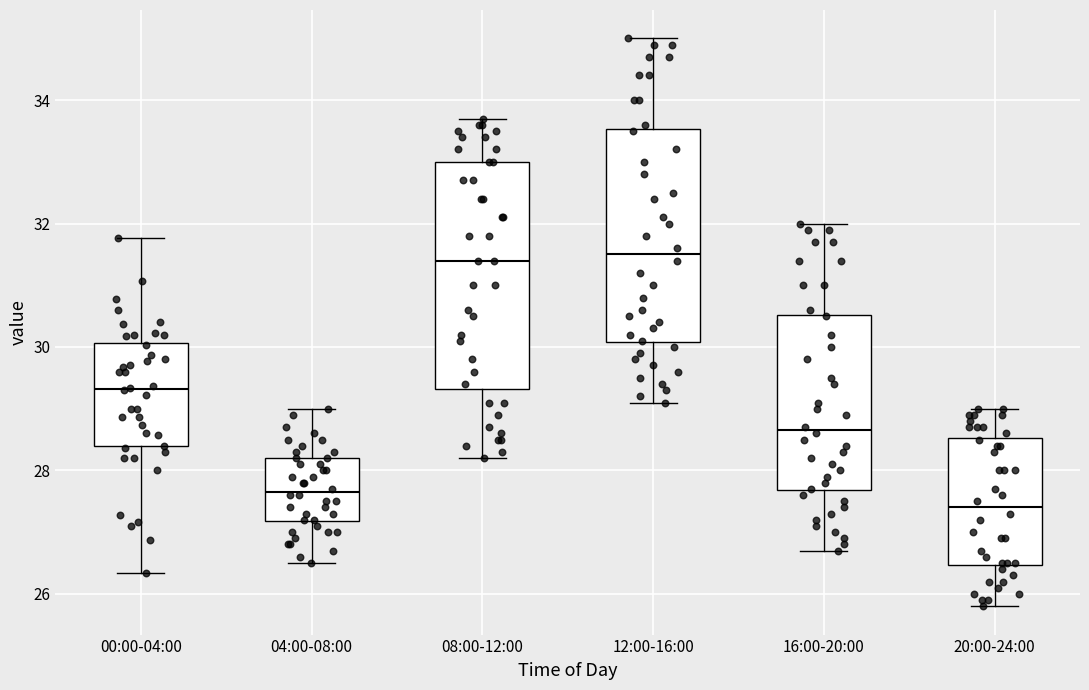

Reading left to right, read every box against the y-axis: the position of its median line, the range the box covers, and the ends of its whiskers. The values are not printed on the chart, so give them approximately, as read against the axis.

00:00-04:00: median 29.4, box 28.4 to 30.0, whiskers 26.4 to 31.8
04:00-08:00: median 27.6, box 27.2 to 28.2, whiskers 26.6 to 29.0
08:00-12:00: median 31.4, box 29.4 to 33.0, whiskers 28.2 to 33.8
12:00-16:00: median 31.6, box 30.0 to 33.6, whiskers 29.2 to 35.0
16:00-20:00: median 28.6, box 27.6 to 30.6, whiskers 26.8 to 32.0
20:00-24:00: median 27.4, box 26.4 to 28.6, whiskers 25.8 to 29.0